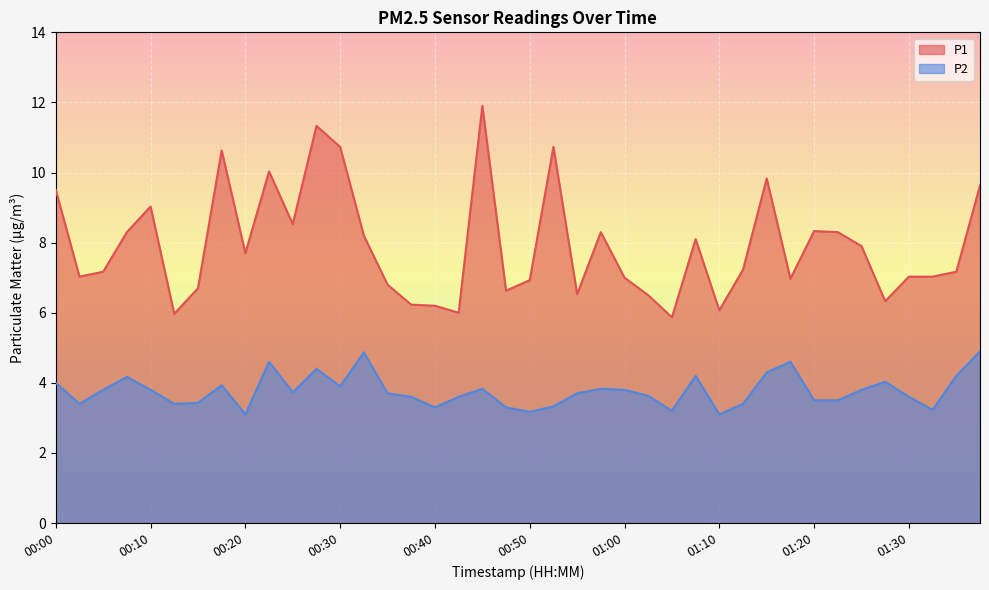

Where is P2 nearest to the value 4?

00:00